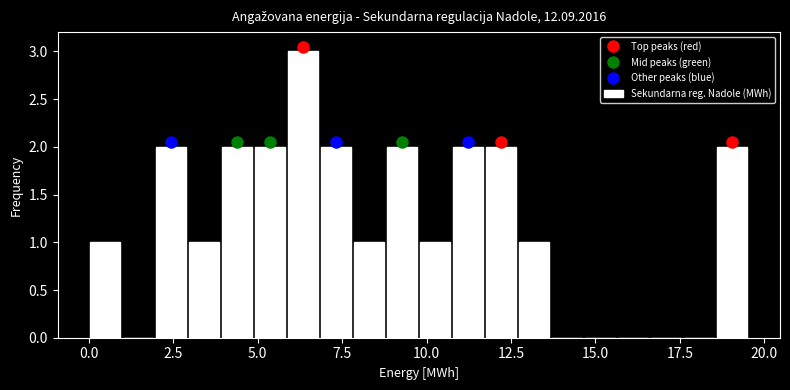

Read against the x-axis, roughly where is the centre of the tallest bar?

6.5